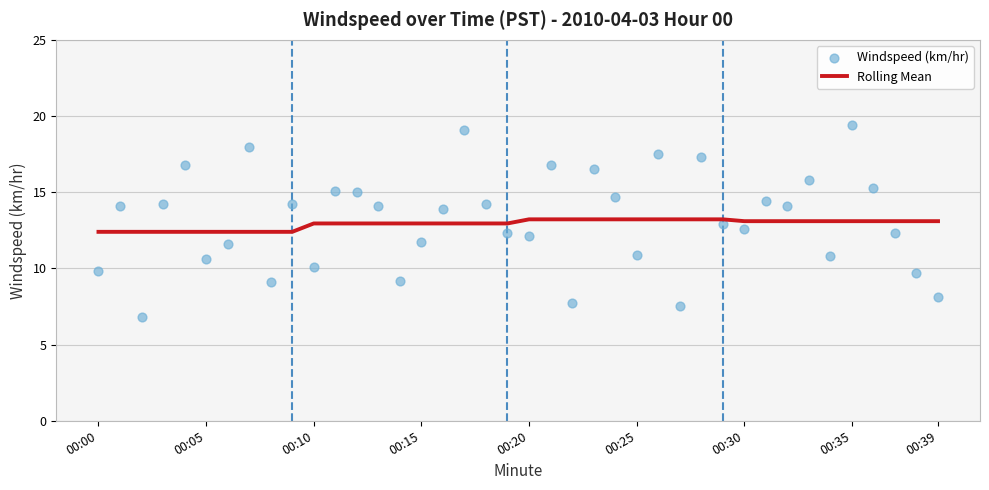

What is the total value across all series at 19?

25.2